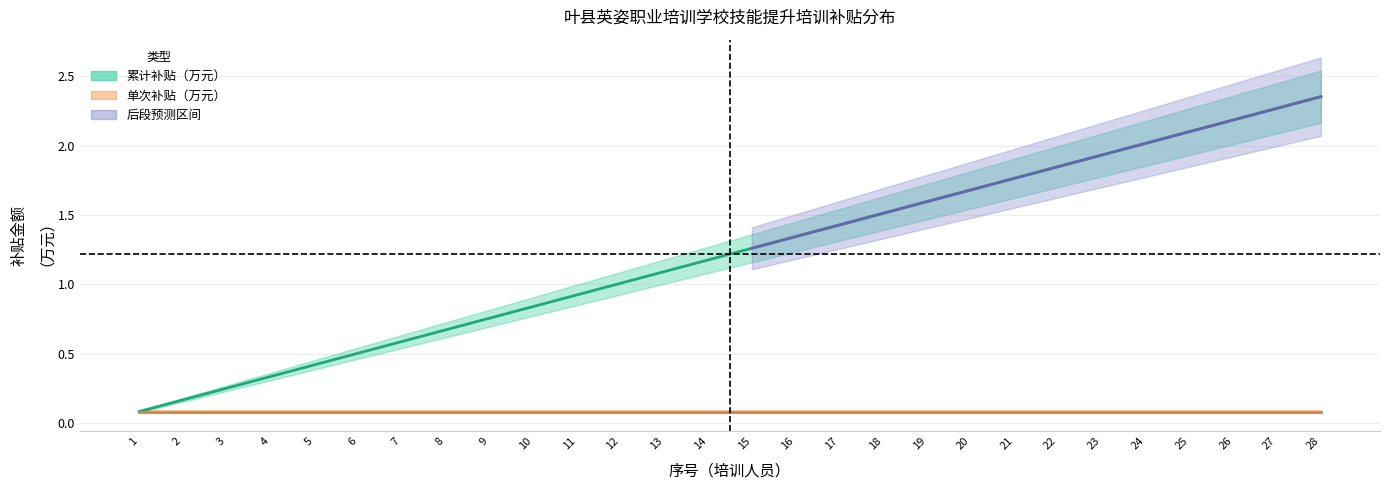

What is the difference between the second highest and second lowest values?

2.1